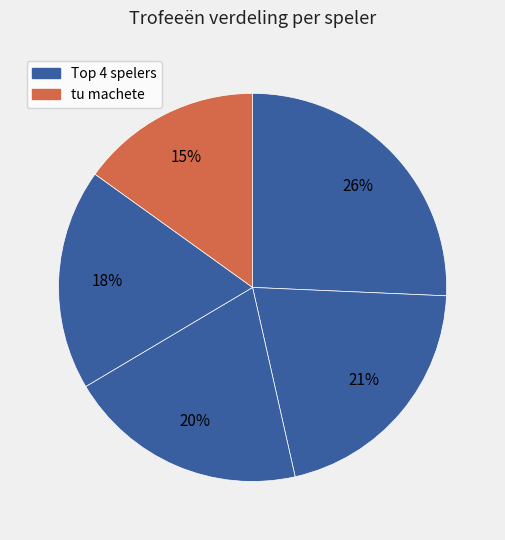

How many segments does this pie chart have?

5